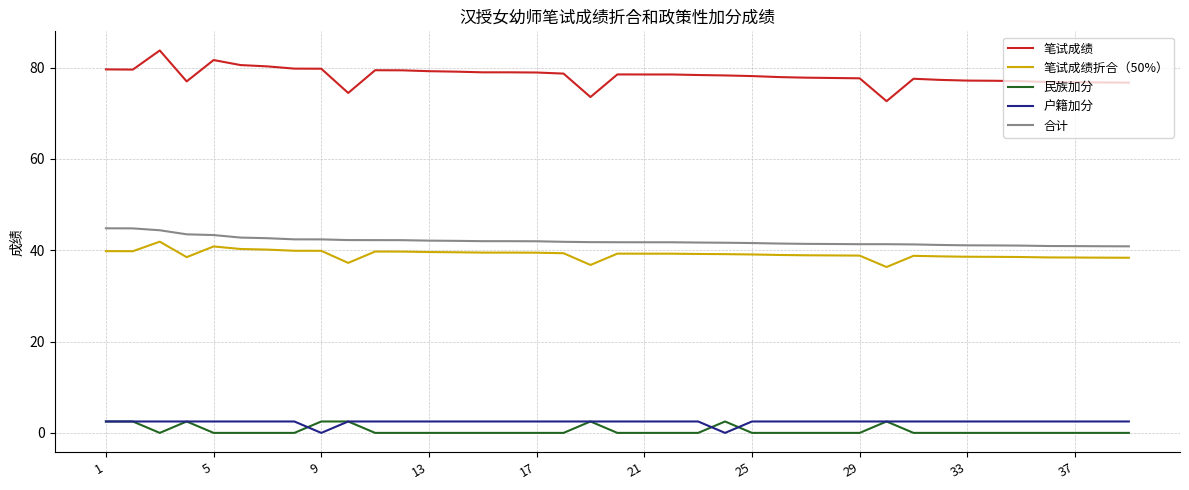

True or false: 笔试成绩折合（50%） and 民族加分 intersect in this chart.

False